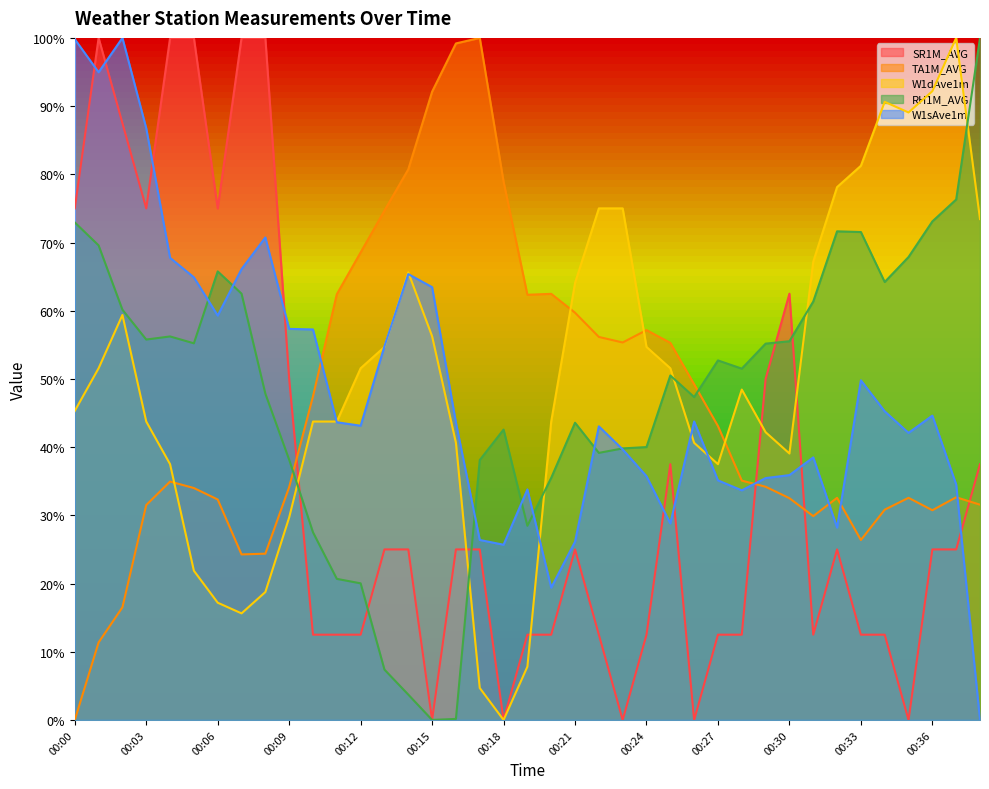

How many interior local peaks does the W1sAve1m series have?

9